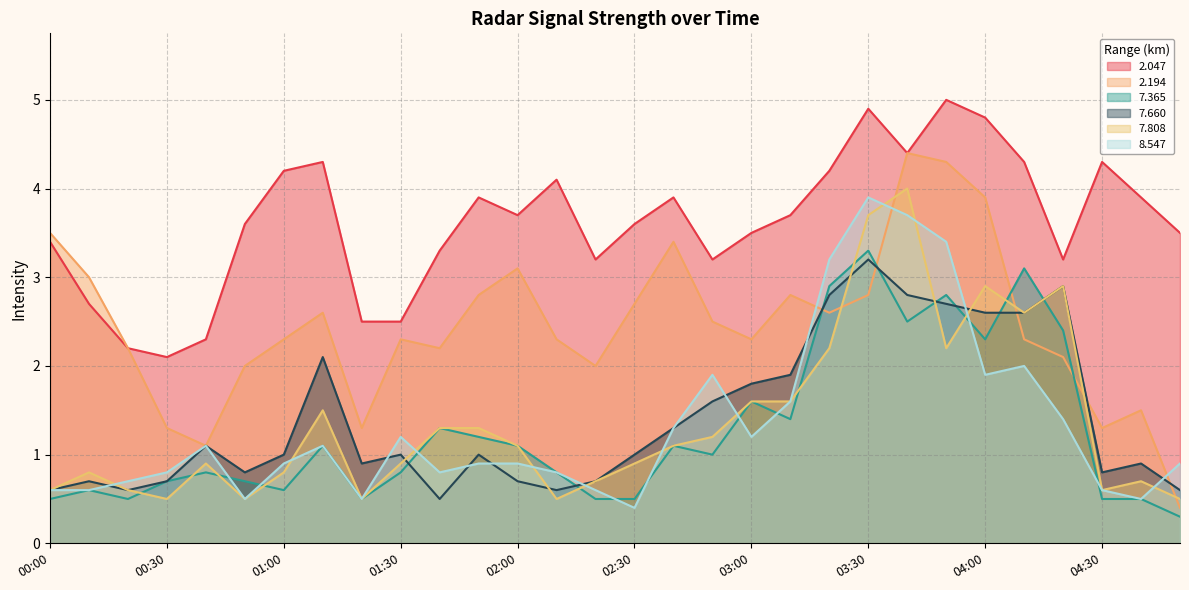

What is the label of the 21st point from the left?

03:20